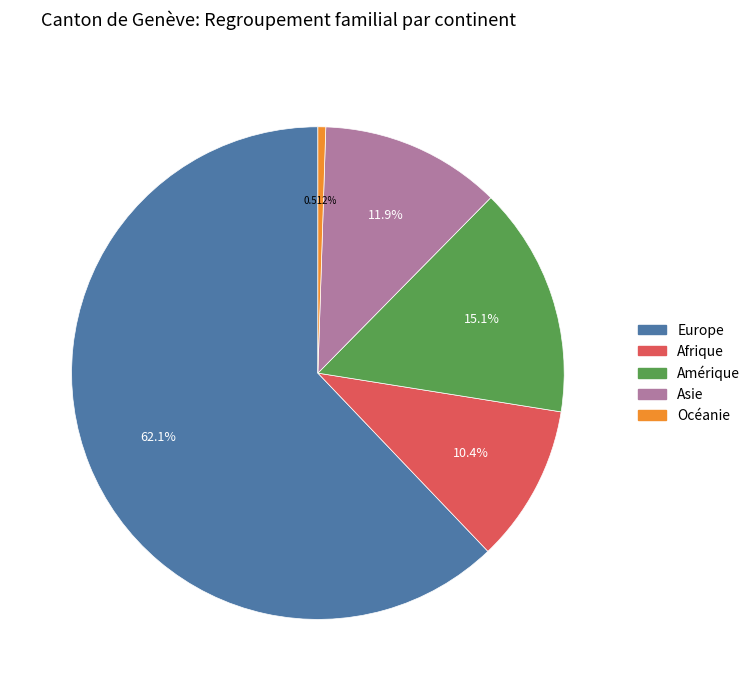

Is there any slice that represents more than half of the pie?

Yes